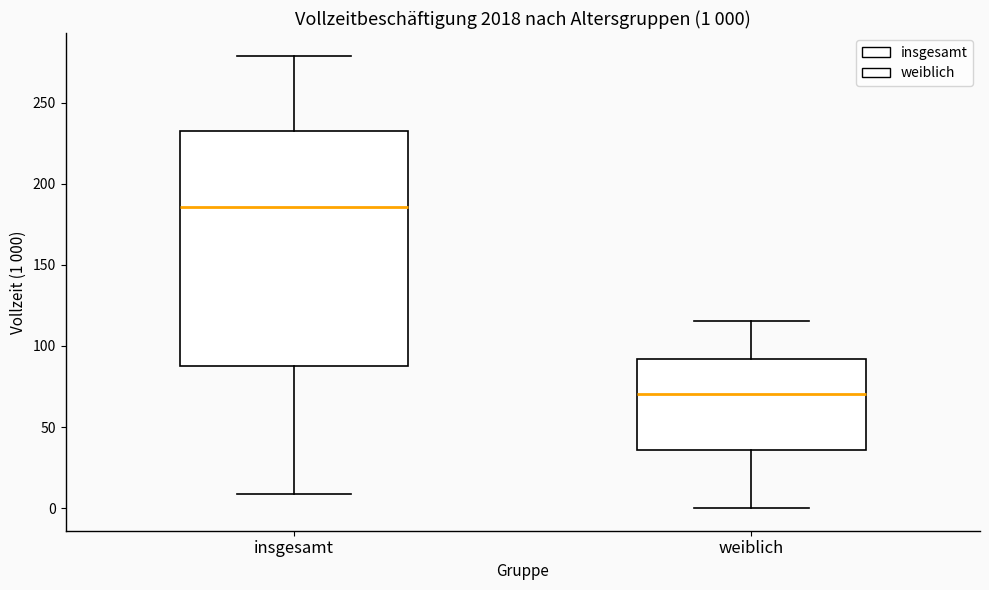

Comparing the boxes themselves (not the whiskers), which one is the tallest?

insgesamt